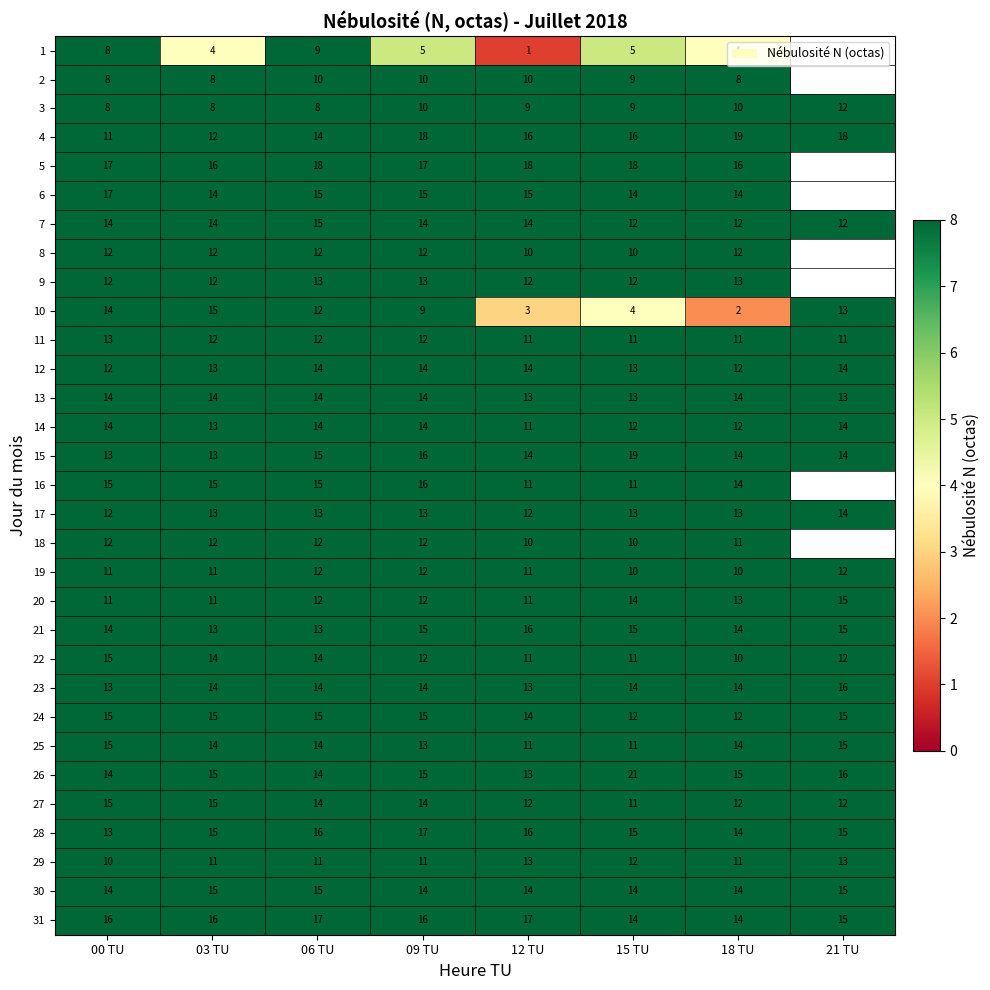

What is the difference between the maximum and minimum values in the 21 series?

3